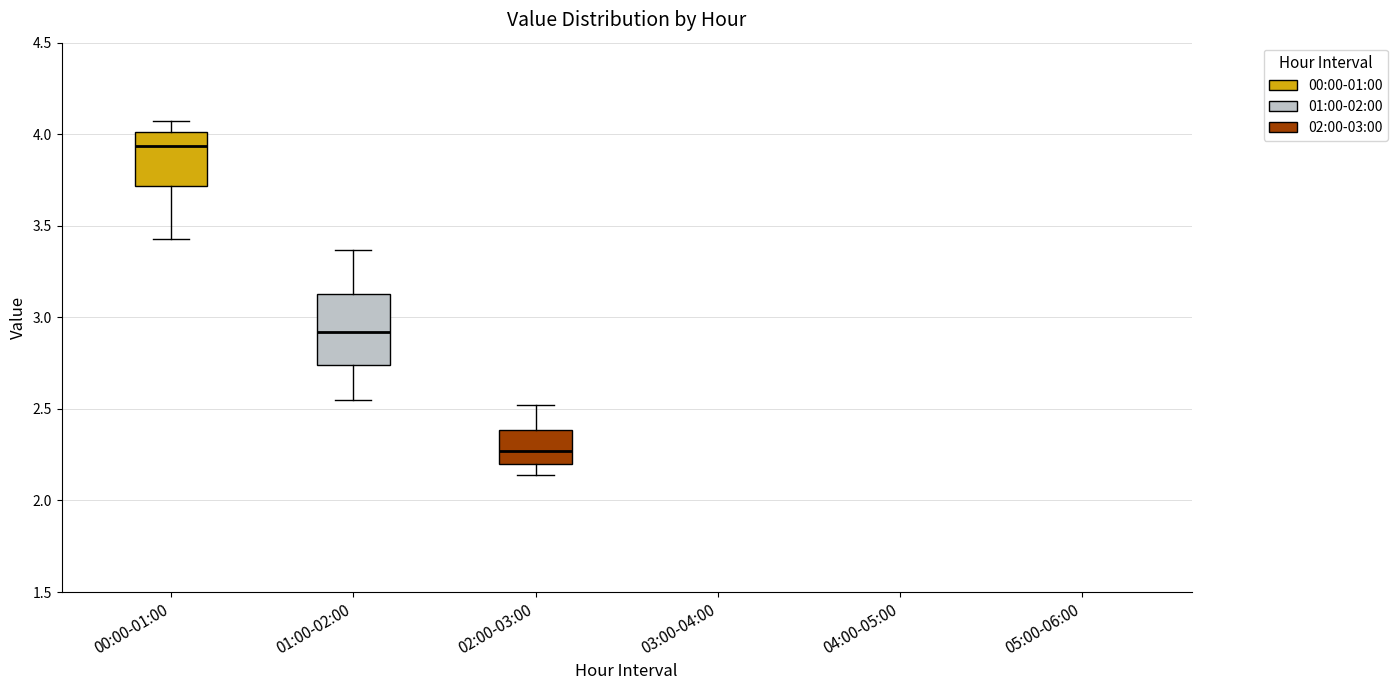

Reading left to right, transcribe this box plot: for each box, give where its median line is, the range the box spans, and where its two whiskers end, as read against the y-axis. The values are not printed on the chart, so give them approximately, as read against the axis.

00:00-01:00: median 3.95, box 3.70 to 4.00, whiskers 3.45 to 4.05
01:00-02:00: median 2.90, box 2.75 to 3.15, whiskers 2.55 to 3.35
02:00-03:00: median 2.25, box 2.20 to 2.40, whiskers 2.15 to 2.50